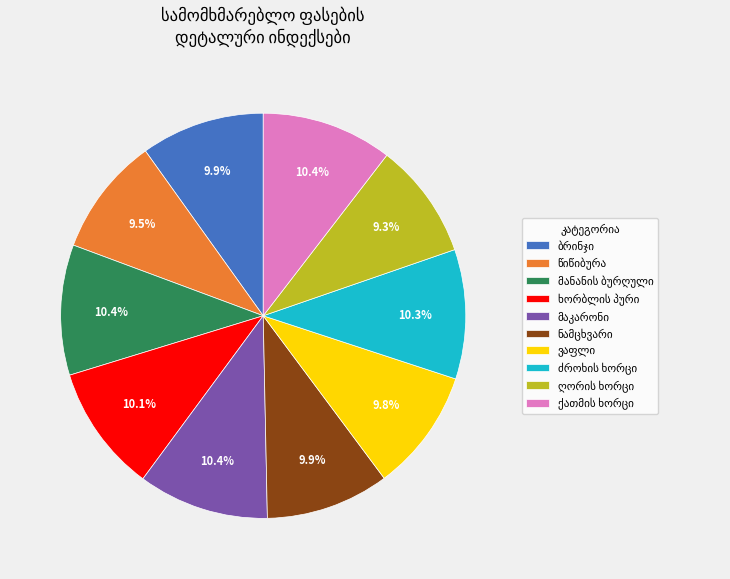

Does any single category account for the majority?

No